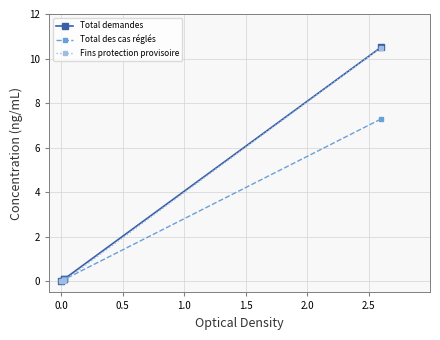

Does the chart display data point markers on the line(s)?

Yes